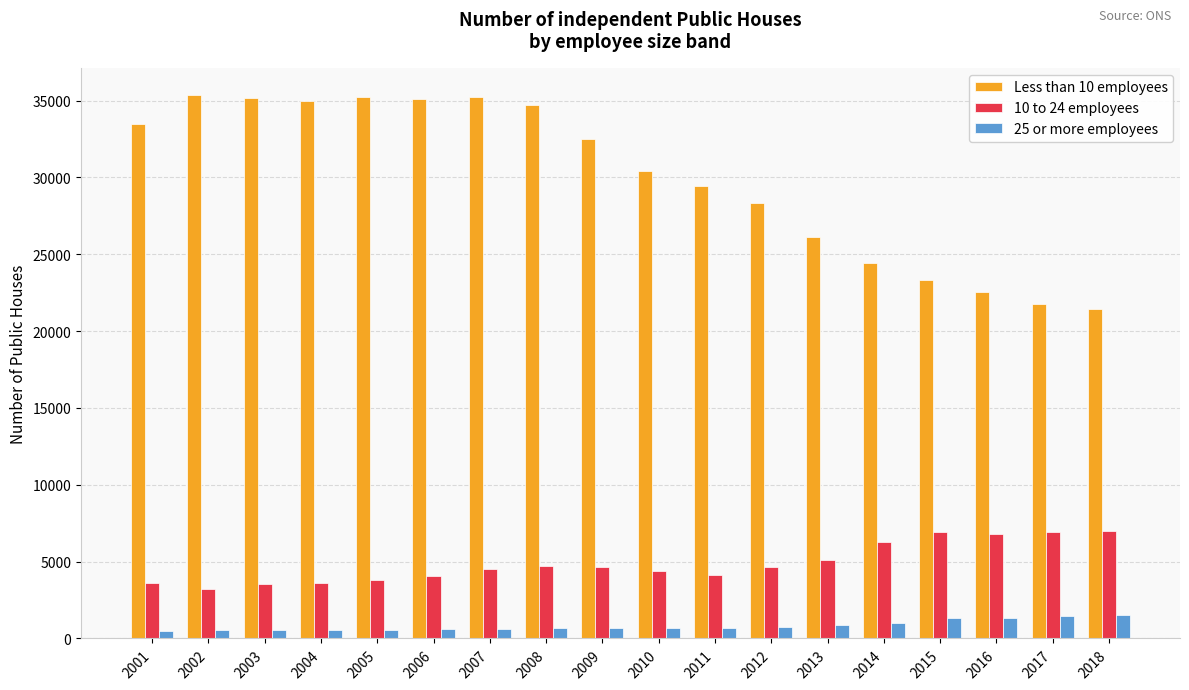

Is it true that 10 to 24 employees equals 4120 at 2011?

True